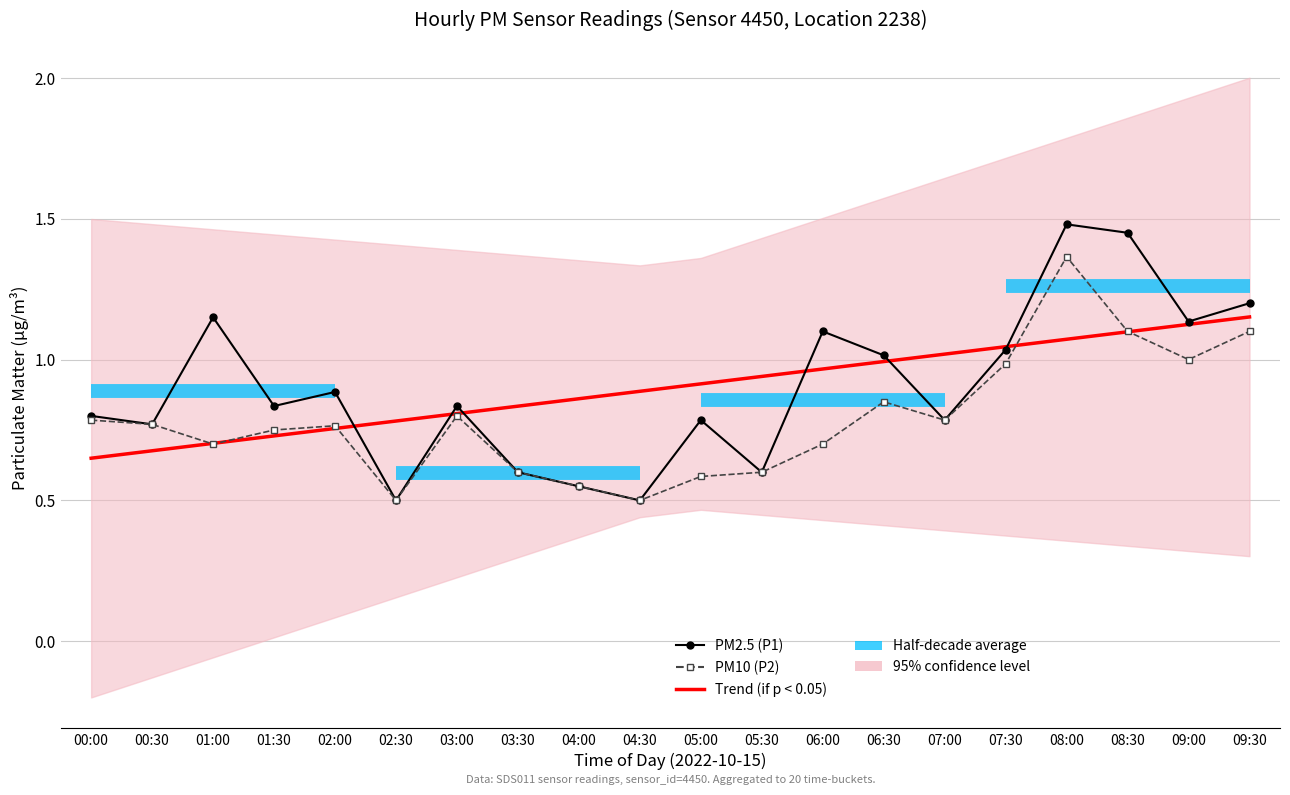

At which category does PM2.5 (P1) reach its first local valley?

00:30